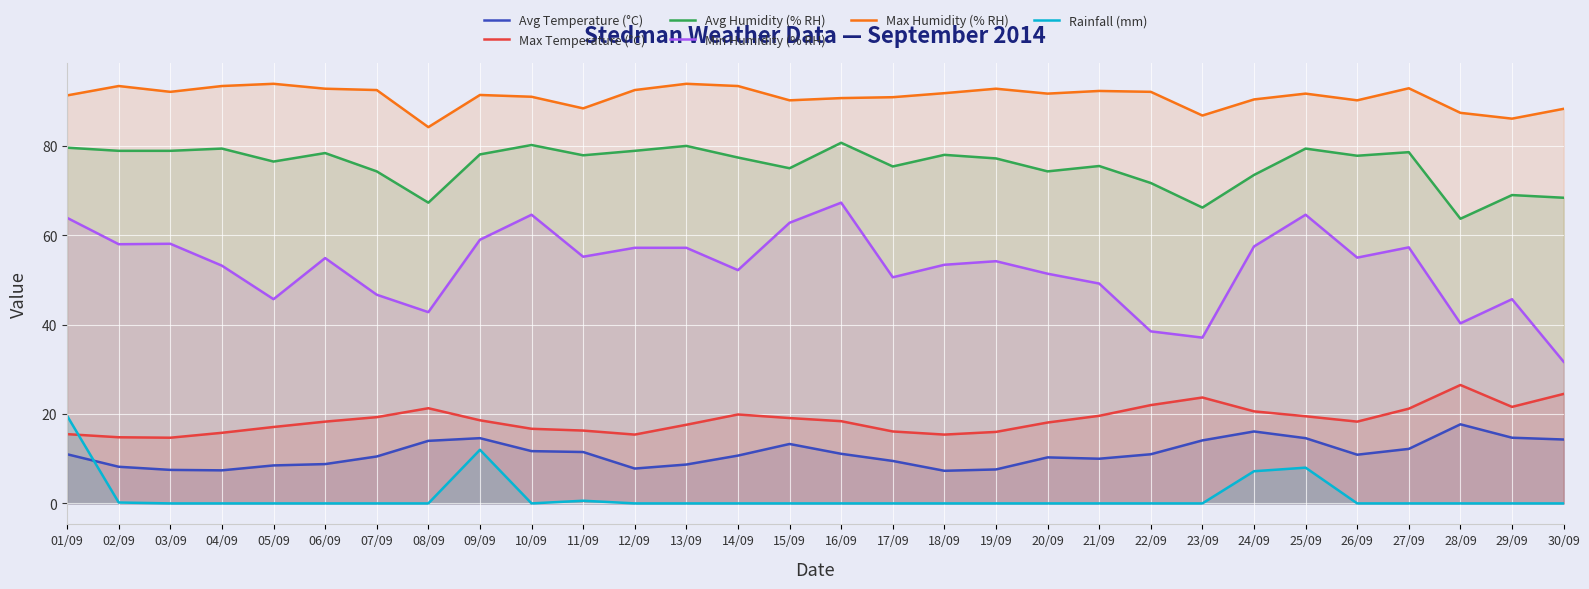

What is the sum of the Max Humidity (% RH) values at 05/09 and 08/09?

178.1